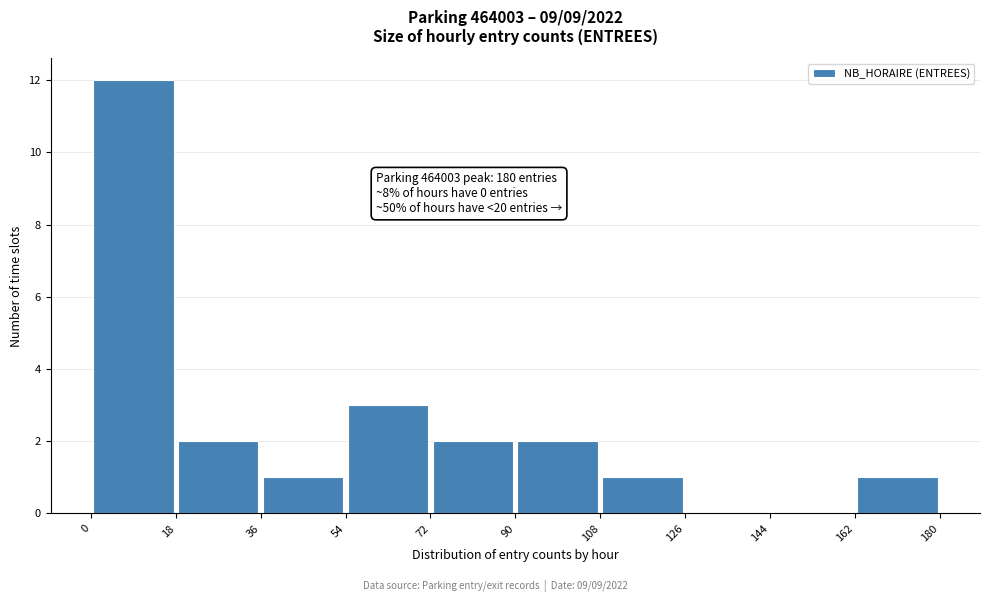

Which range on the x-axis has the tallest bar?

0 to 18